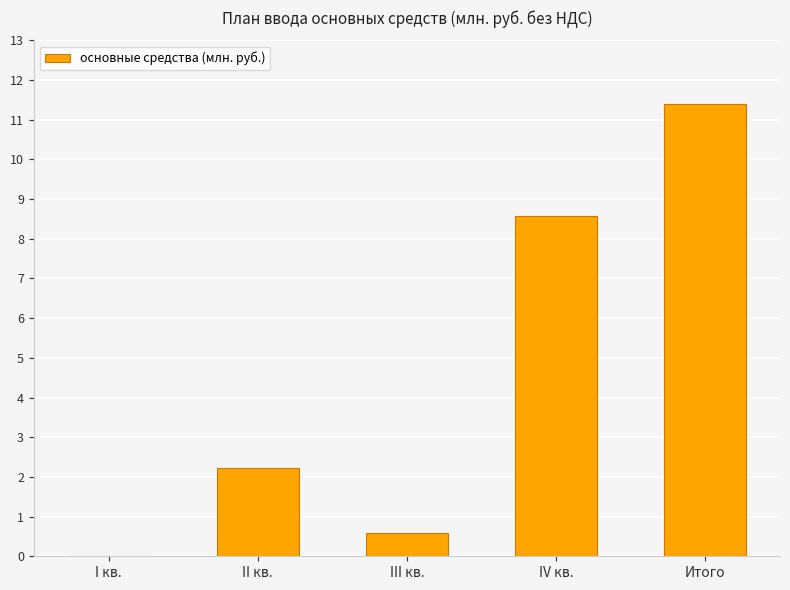

What is the greatest value displayed?

11.4